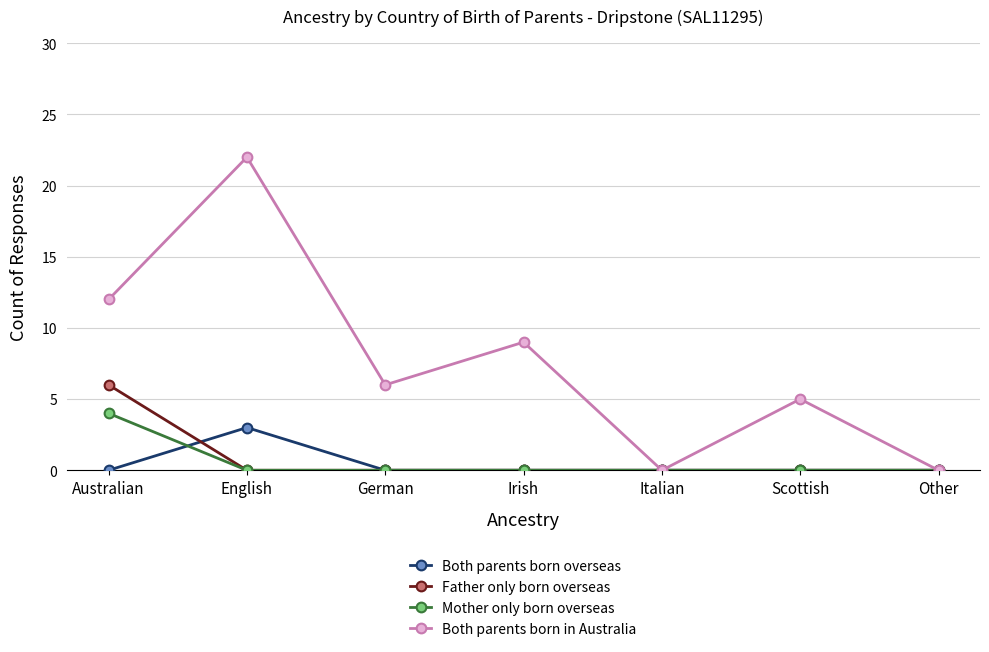

Reading left to right, list all the values displayed in this chart.

Both parents born overseas: 0	3	0	0	0	0	0
Father only born overseas: 6	0	0	0	0	0	0
Mother only born overseas: 4	0	0	0	0	0	0
Both parents born in Australia: 12	22	6	9	0	5	0